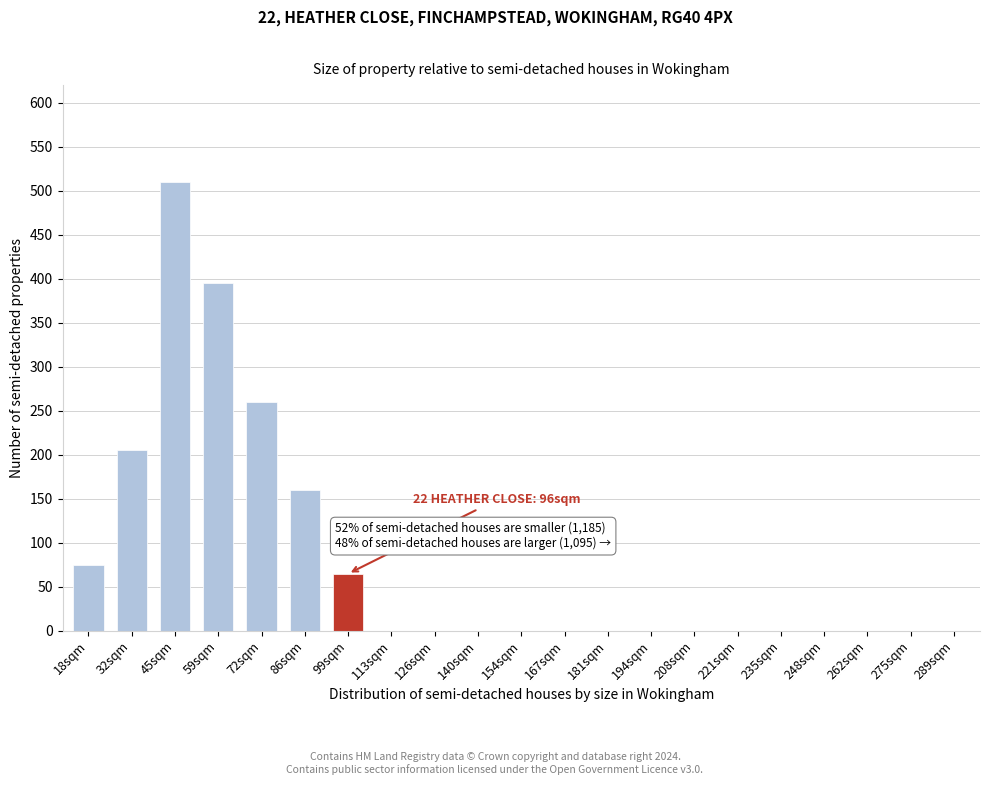

Reading right to left, extract all data points from this chart.

289sqm=0	275sqm=0	262sqm=0	248sqm=0	235sqm=0	221sqm=0	208sqm=0	194sqm=0	181sqm=0	167sqm=0	154sqm=0	140sqm=0	126sqm=0	113sqm=0	99sqm=65	86sqm=160	72sqm=260	59sqm=395	45sqm=510	32sqm=205	18sqm=75